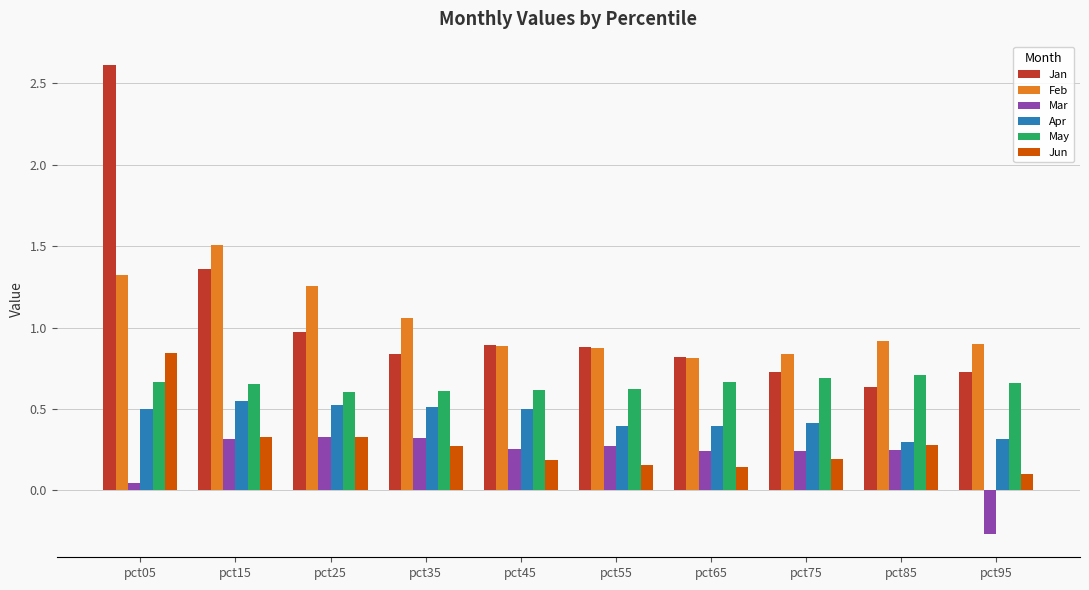

Which series has the largest range (max minus min)?

Jan